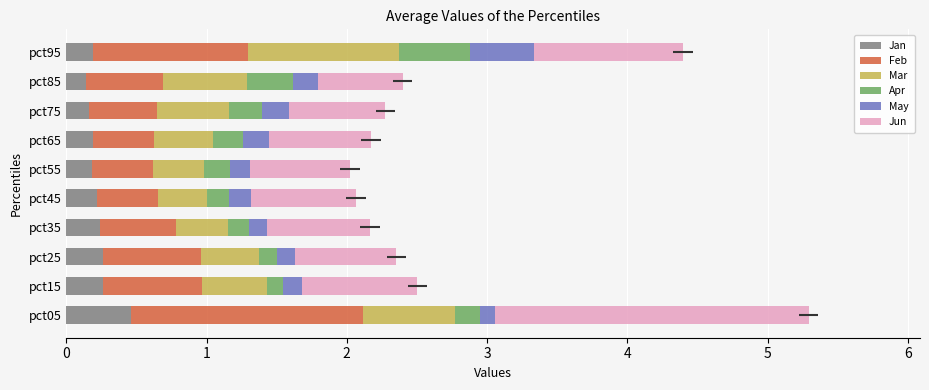

What is the spread (max minus min) of values at pct35?

0.6